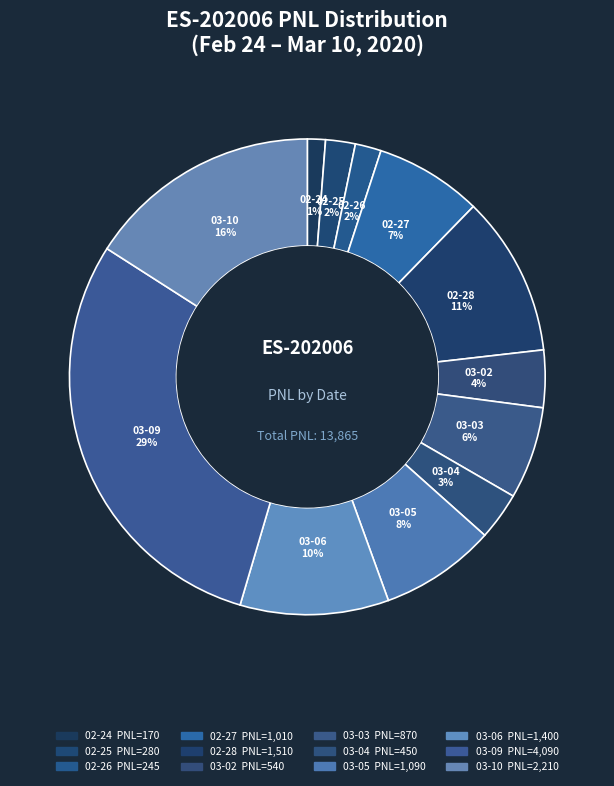

How many segments does this pie chart have?

12